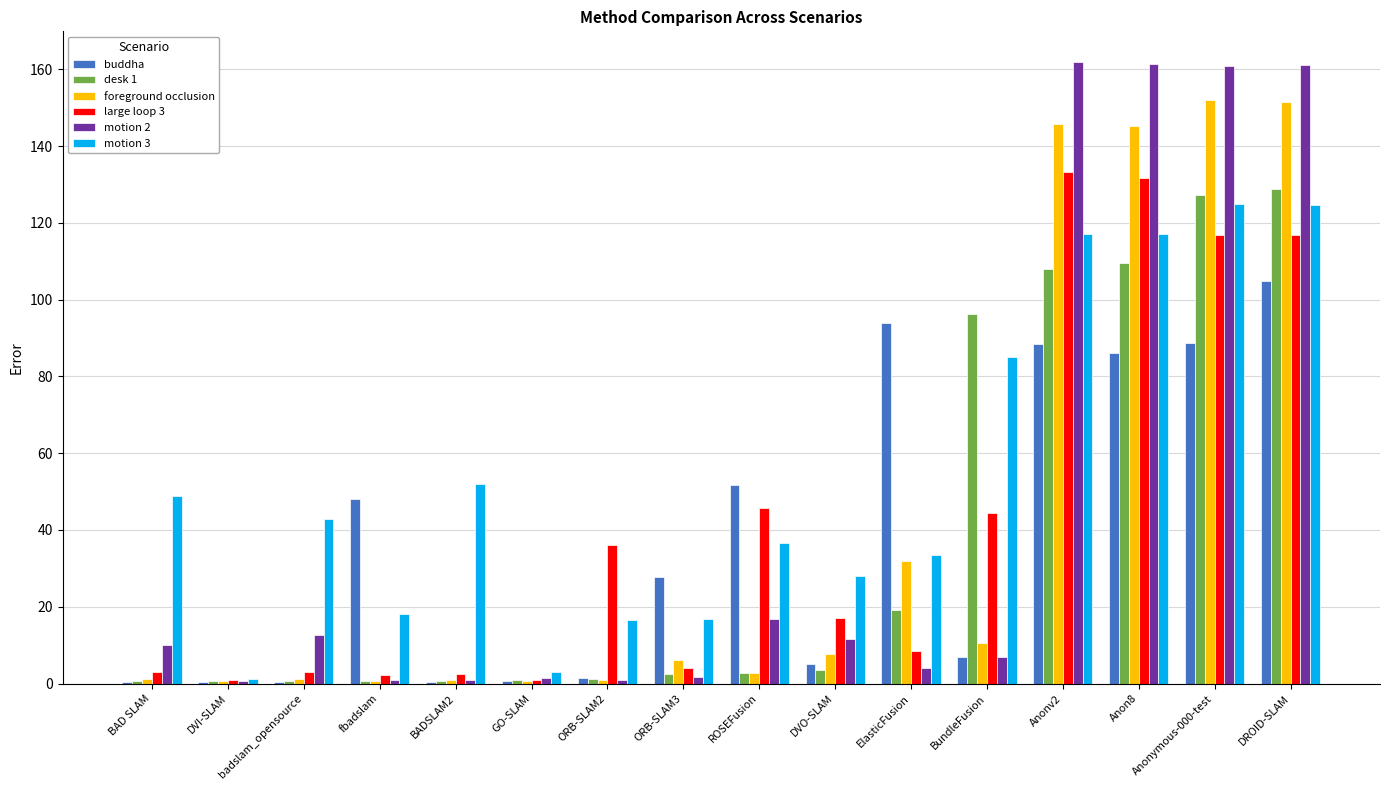

Which series changed the most between Anonymous-000-test and DROID-SLAM?

buddha